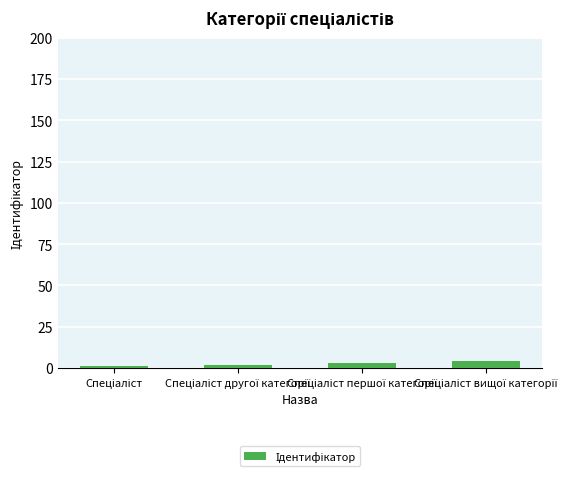

How many values are below 3?

2